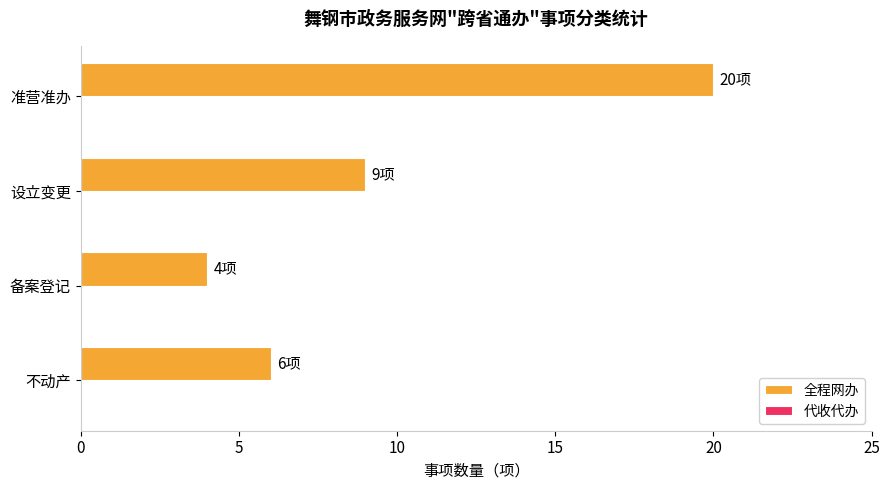

What is the ratio of the value at 准营准办 to the value at 备案登记?

5.0